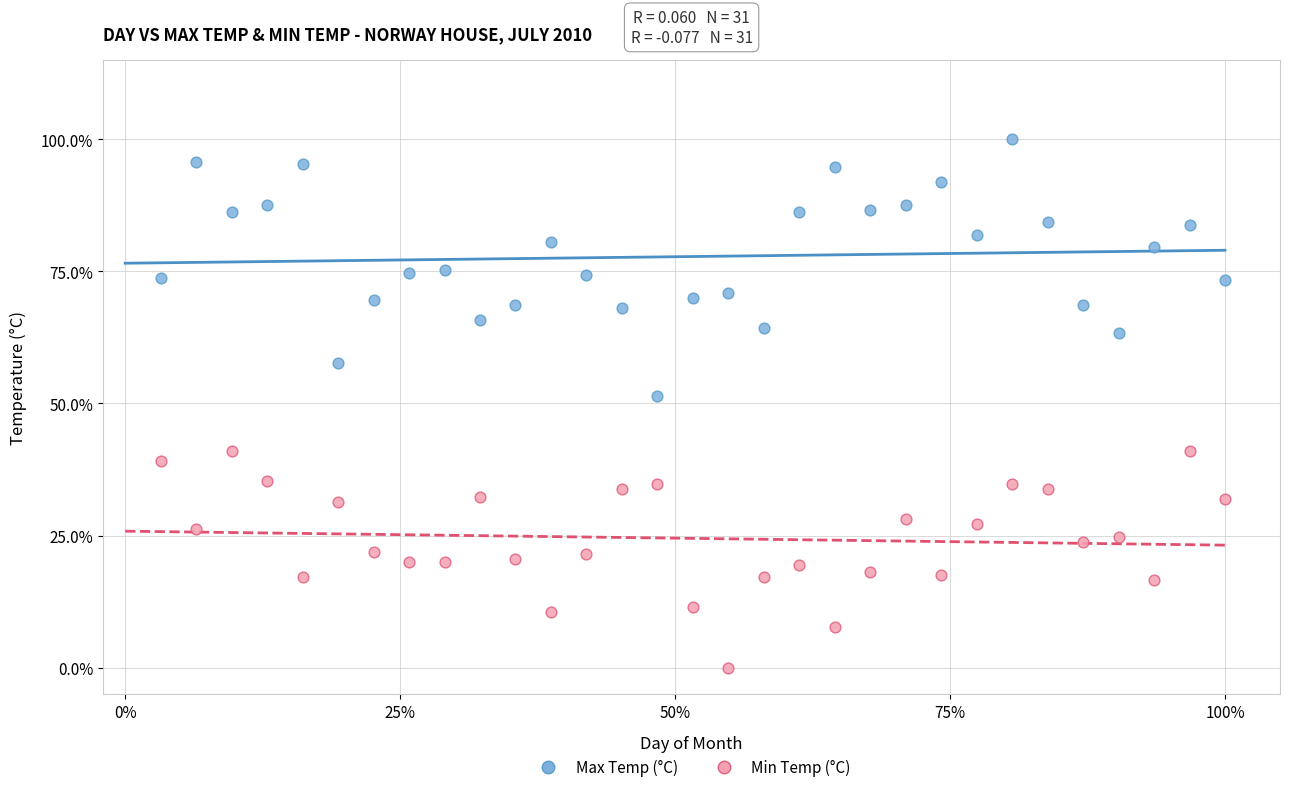

What are all the series names shown in the legend?

Max Temp (°C), Min Temp (°C)